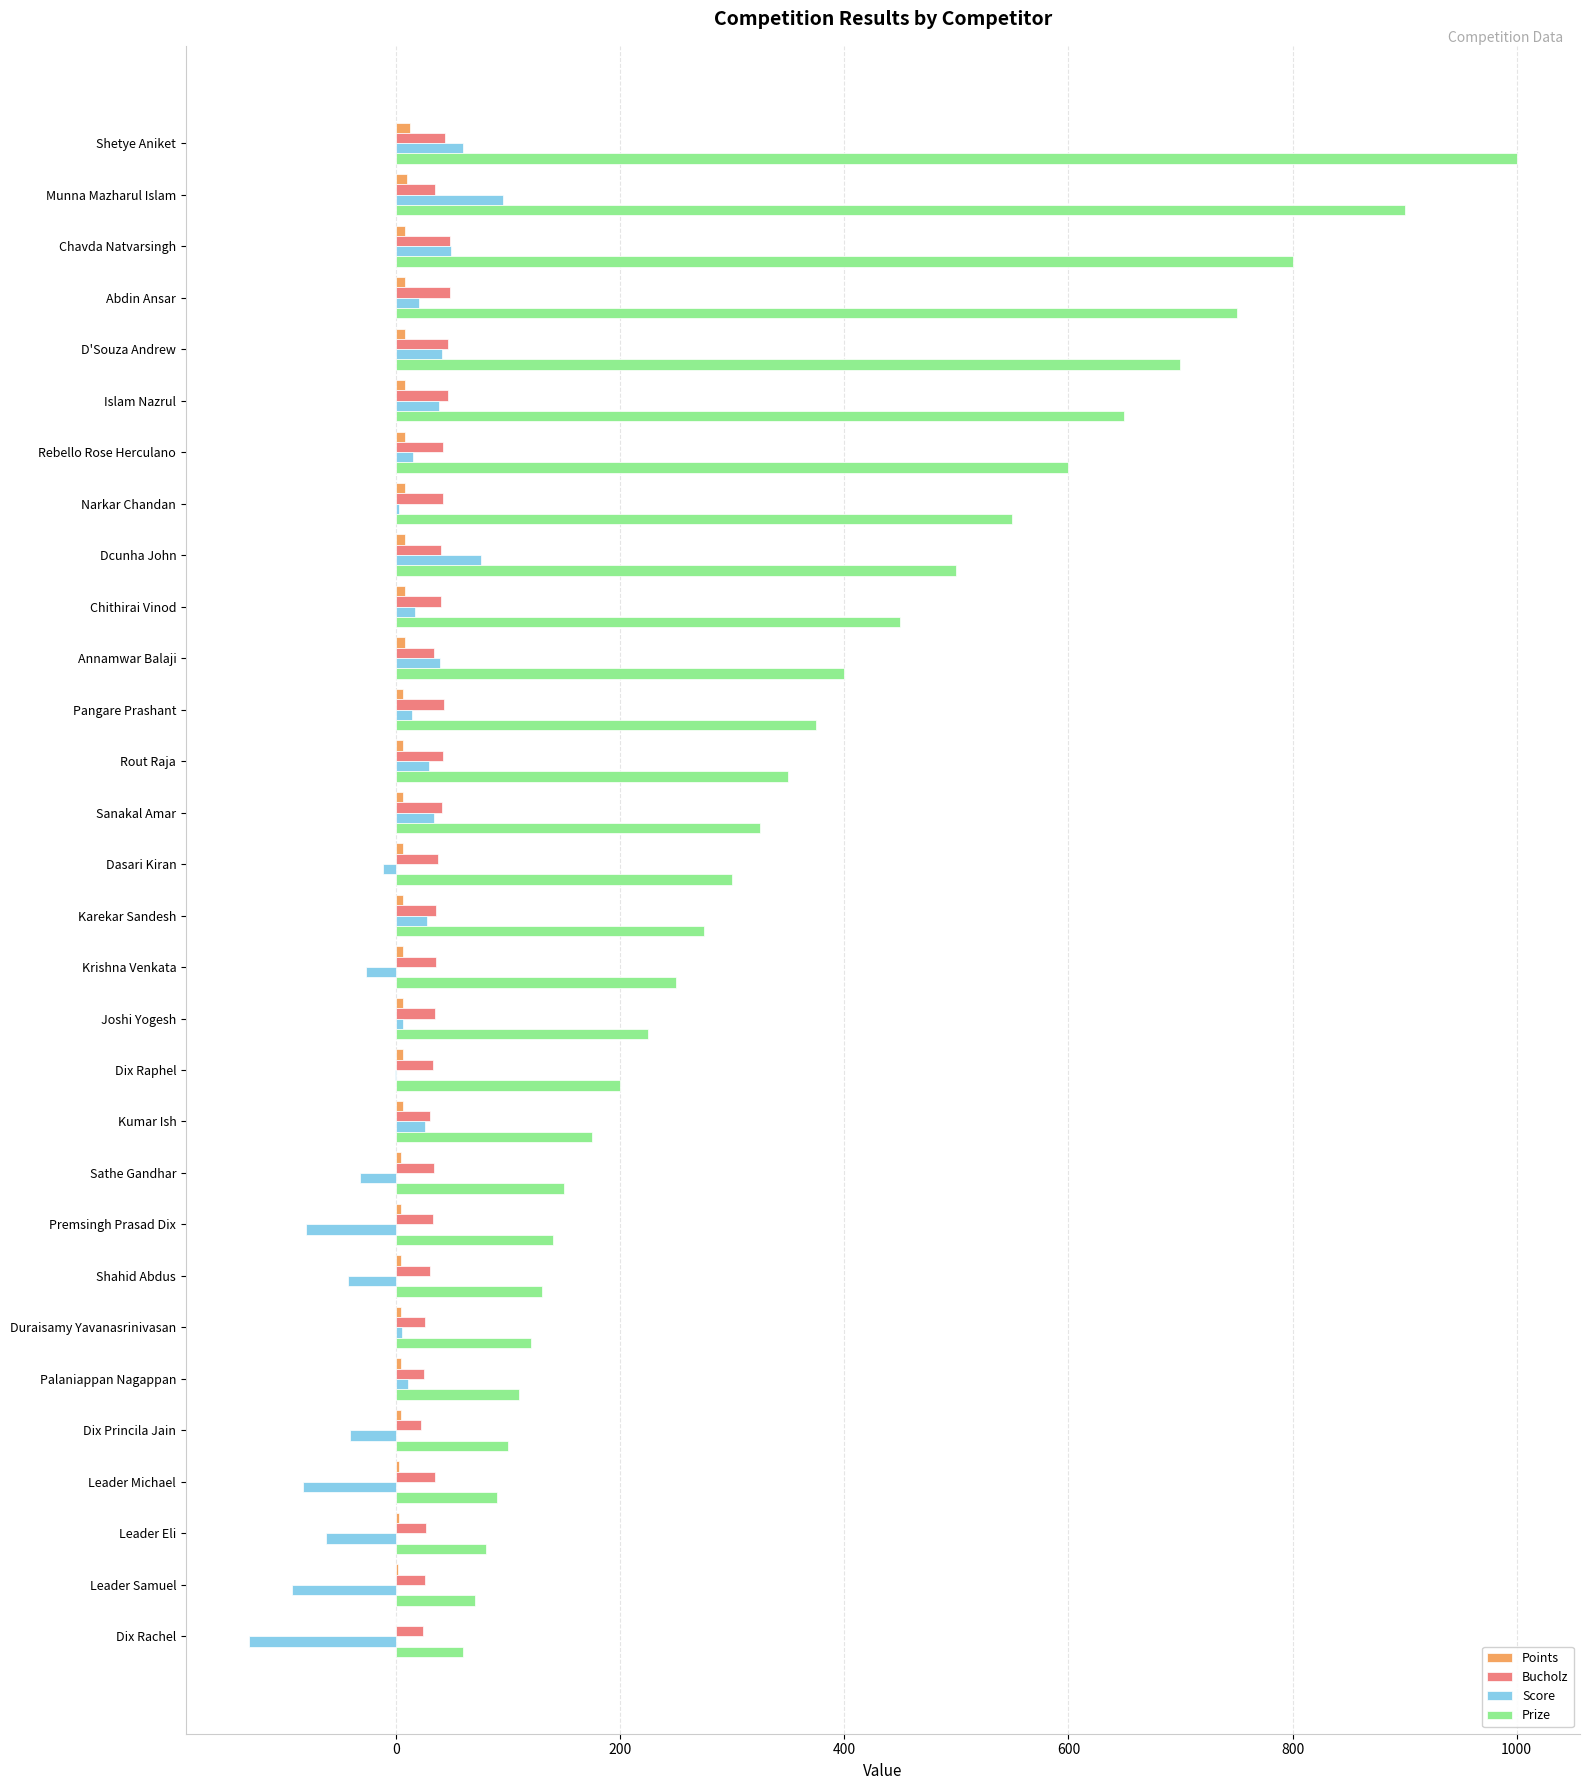

Between Pangare Prashant and Sathe Gandhar, which series saw the biggest shift?

Prize